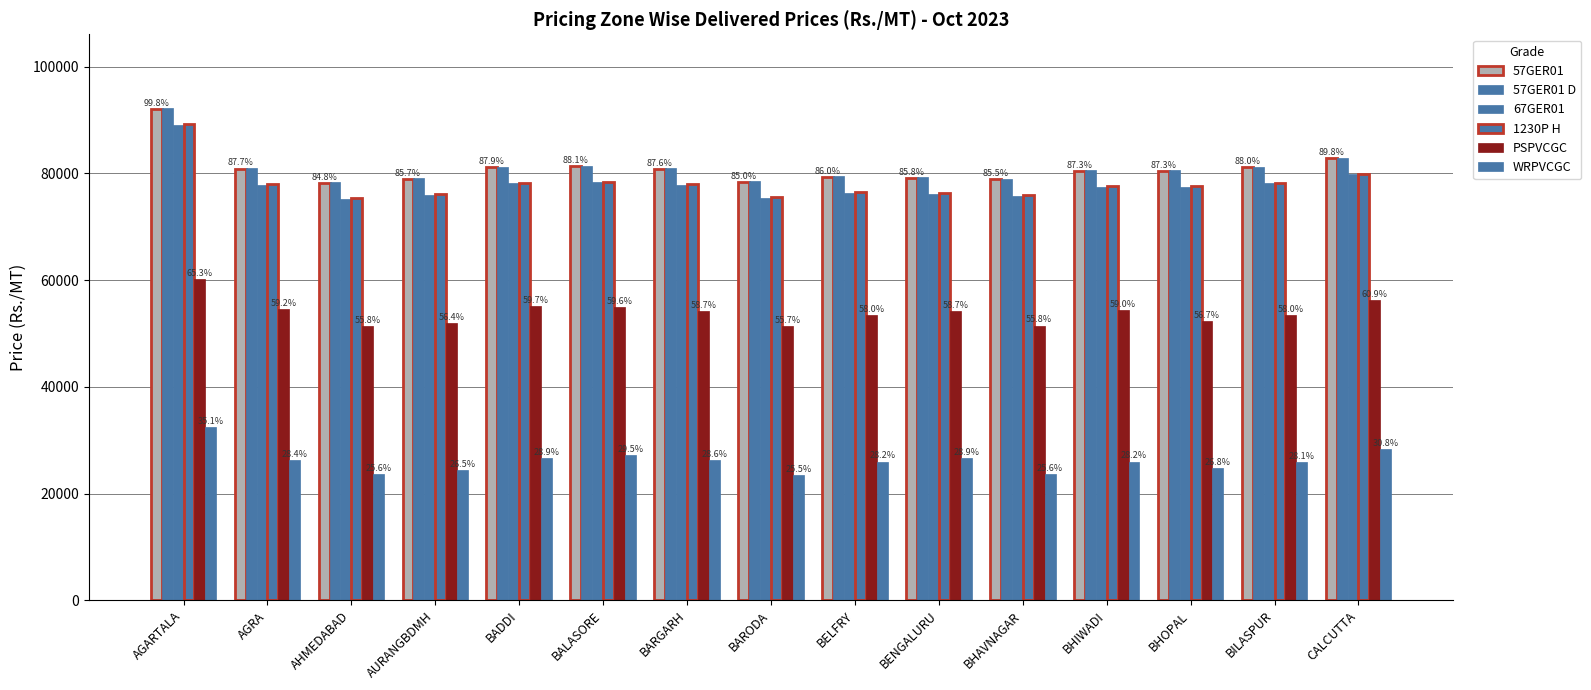

What is the average value of the WRPVCGC series?

26111